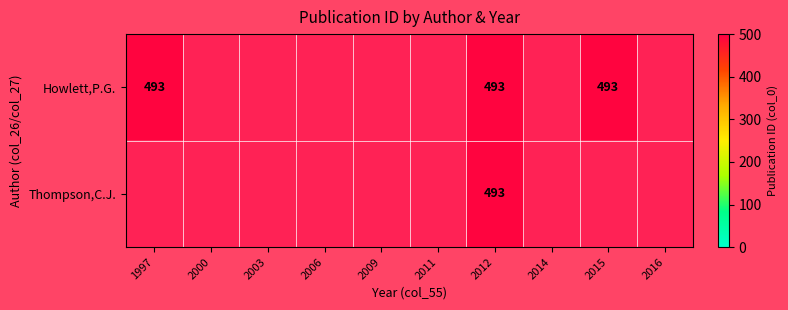

What is the sum of all Thompson values?

493